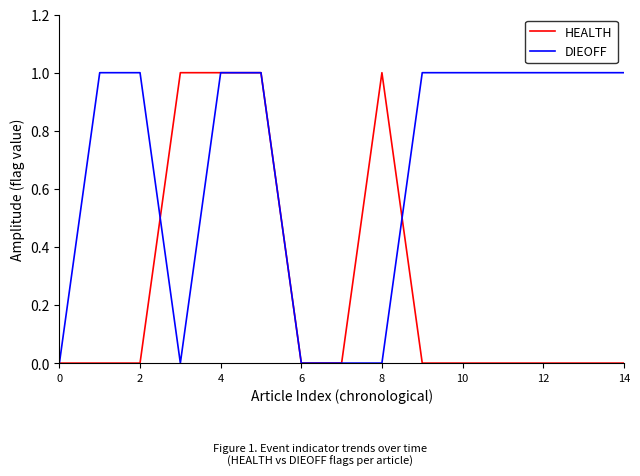

Rank the series by their average value, from highest to lowest.

DIEOFF, HEALTH